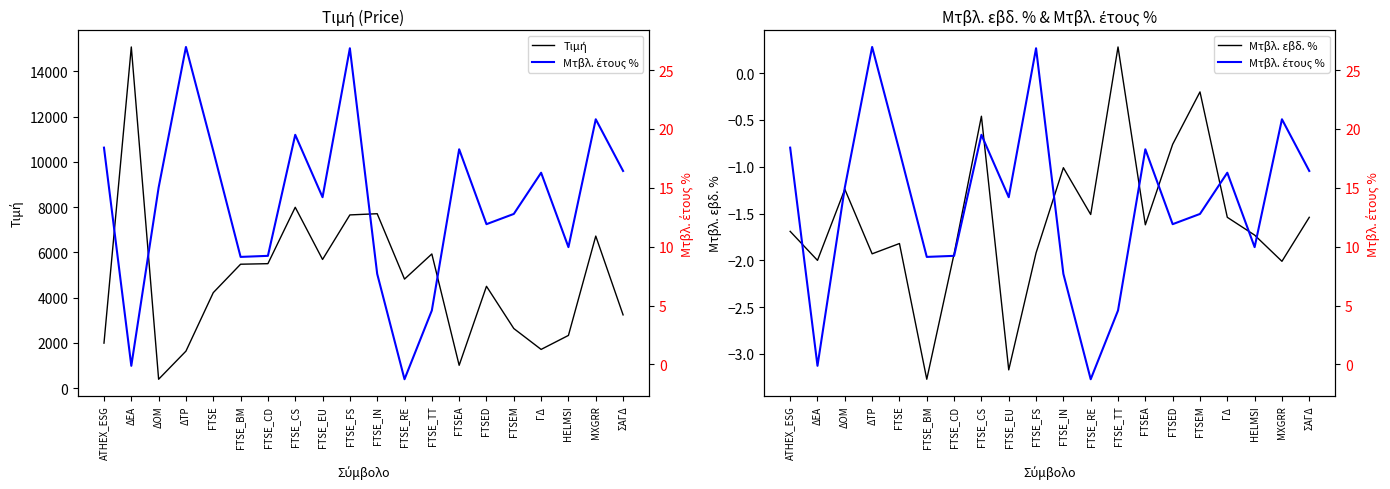

Which series has the largest total across all categories?

Τιμή